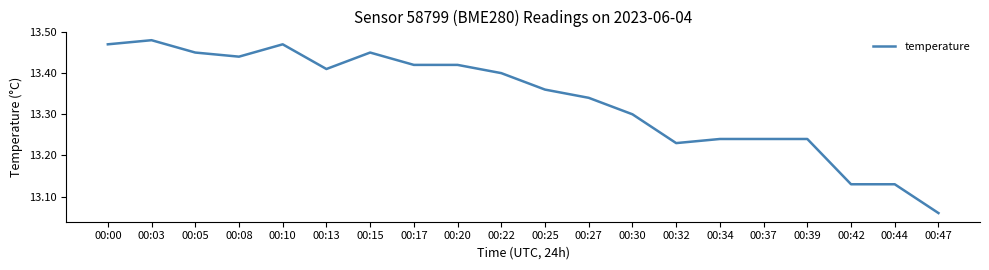

What is the change in value from 00:22 to 00:47?

-0.3